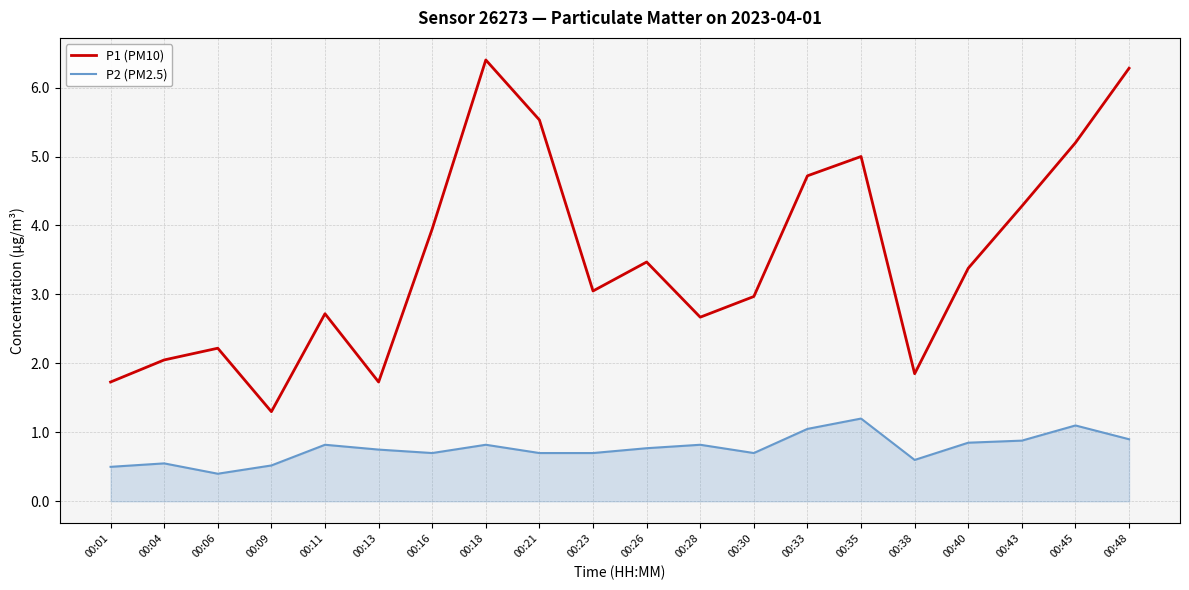

True or false: P2 (PM2.5) has a value of 0.3 at 00:43.

False